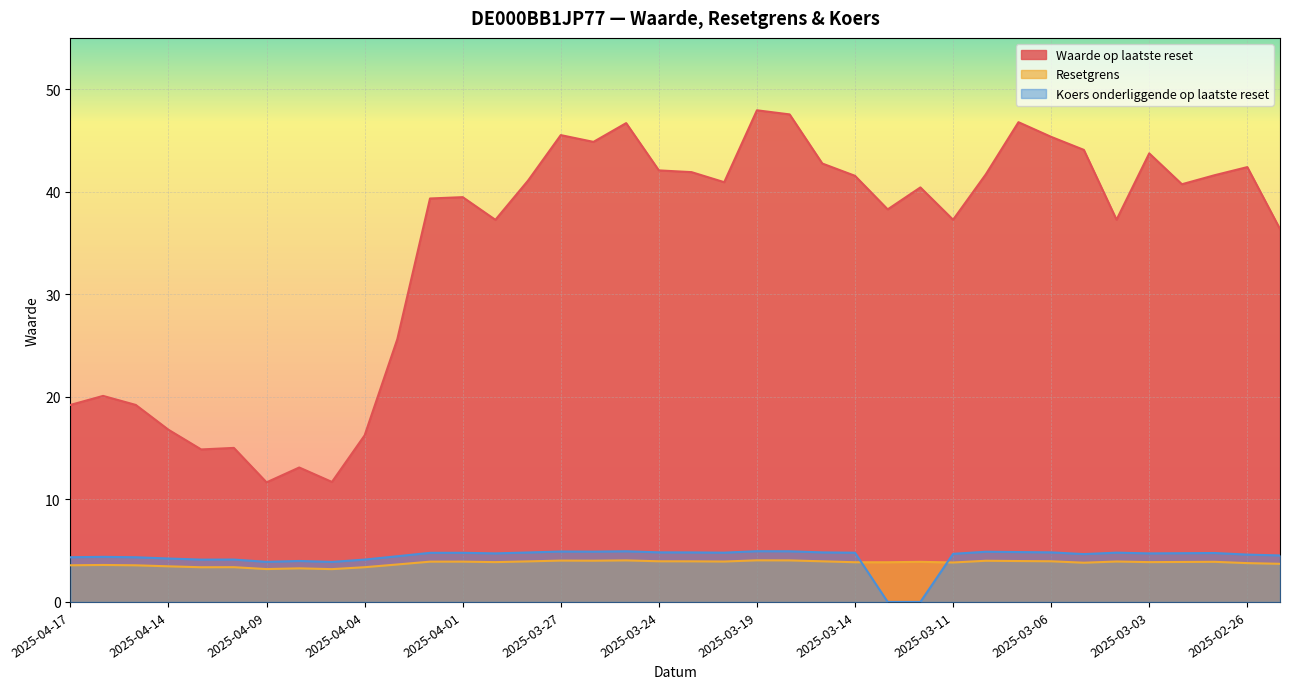

Which category has the lowest value across all series?

2025-03-13